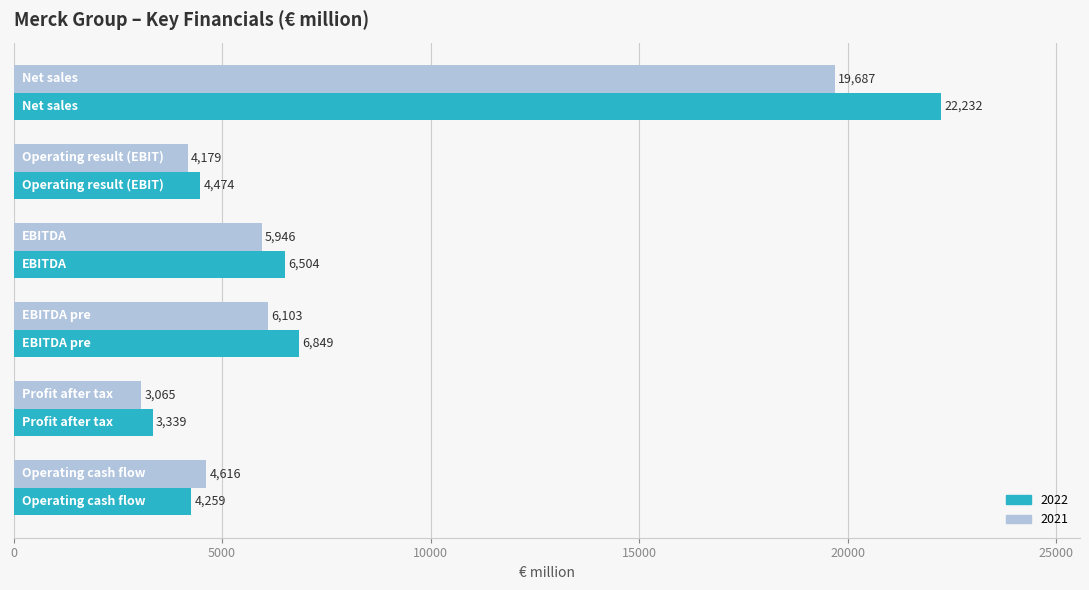

Which series has the widest spread of values?

2022